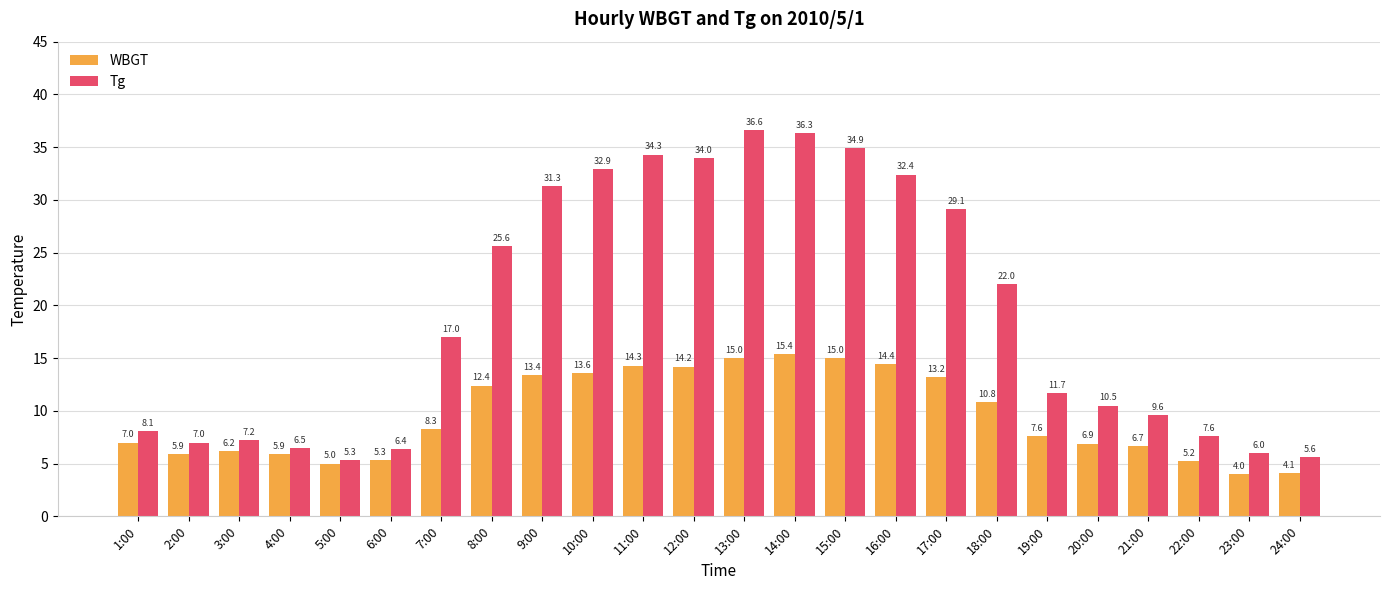

Which series has the largest range (max minus min)?

Tg